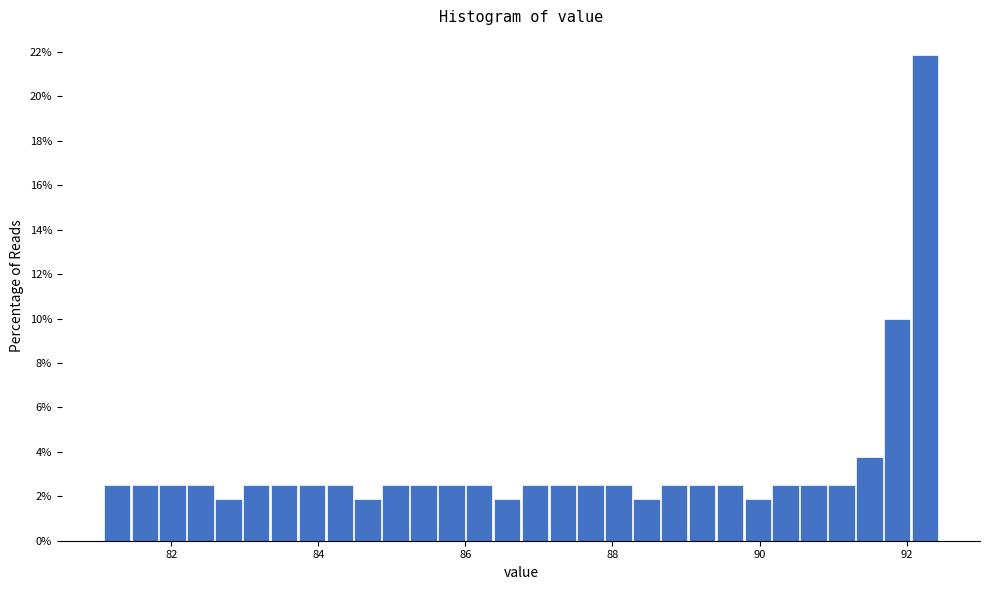

Around what value on the x-axis is the tallest bar? Give the approximate position of its centre, as read against the axis.

92.2